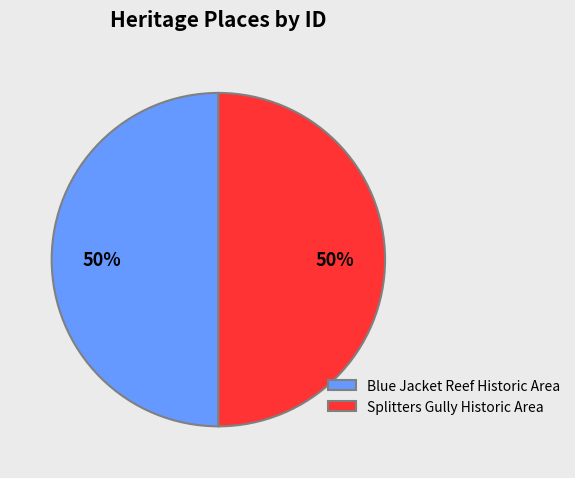

Is it true that Blue Jacket Reef Historic Area is 41% of the pie?

False